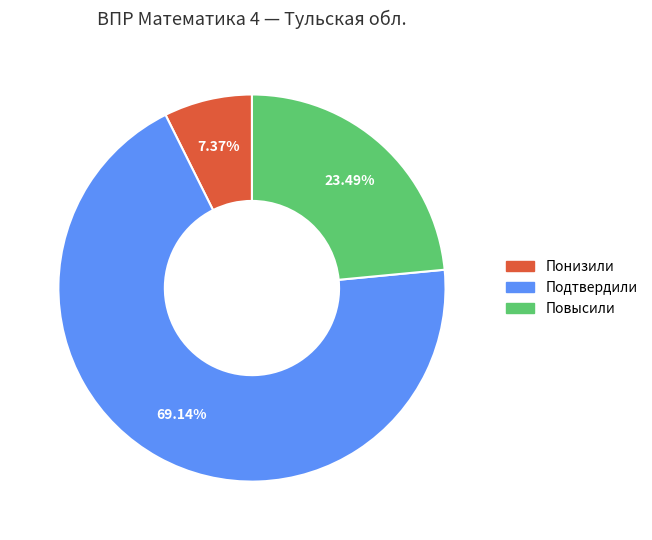

What is the largest slice in the pie chart?

Подтвердили